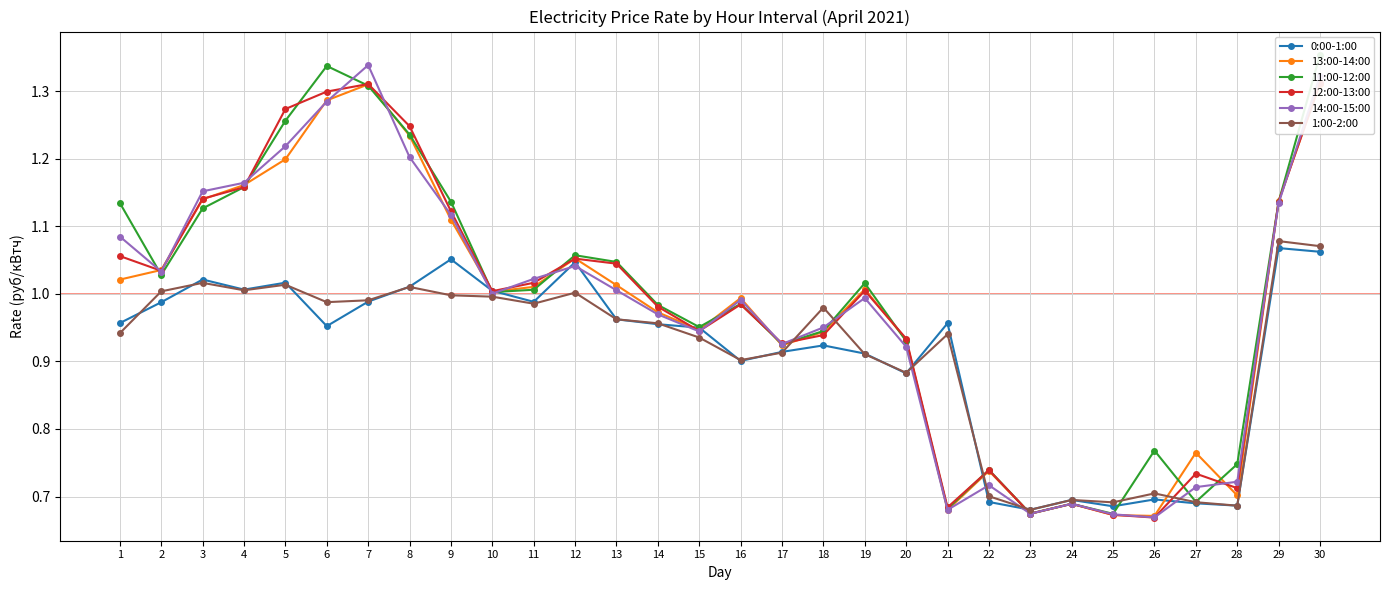

Which series has the largest range (max minus min)?

11:00-12:00